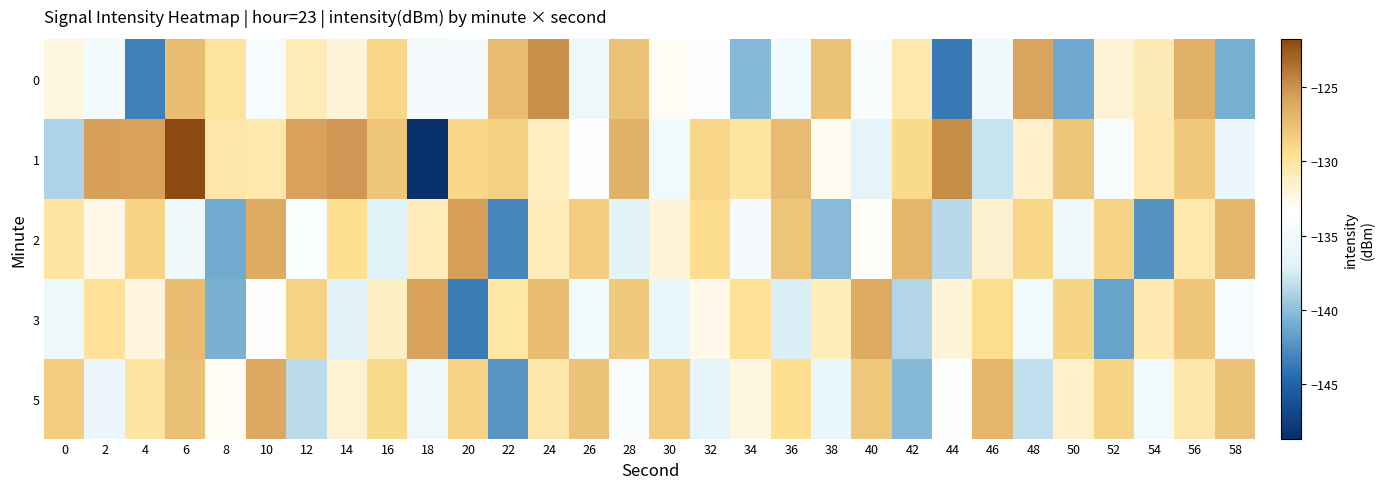

Reading right to left, transcribe all the data shown in this chart.

0: 58=-140.8	56=-126.6	54=-130.7	52=-131.9	50=-141.2	48=-125.9	46=-135.2	44=-143.7	42=-130.5	40=-134.0	38=-127.7	36=-135.0	34=-140.3	32=-133.7	30=-132.9	28=-127.6	26=-135.4	24=-124.9	22=-127.3	20=-134.5	18=-134.6	16=-128.9	14=-132.0	12=-130.8	10=-134.3	8=-130.0	6=-127.4	4=-143.4	2=-134.8	0=-132.2
1: 58=-135.7	56=-128.1	54=-130.6	52=-134.2	50=-127.9	48=-131.5	46=-138.0	44=-124.8	42=-129.2	40=-136.5	38=-132.8	36=-127.3	34=-130.0	32=-128.9	30=-135.1	28=-126.7	26=-133.4	24=-131.2	22=-128.5	20=-129.0	18=-148.7	16=-127.8	14=-125.3	12=-125.8	10=-130.6	8=-130.3	6=-121.7	4=-125.8	2=-125.7	0=-138.9
2: 58=-127.1	56=-130.5	54=-142.3	52=-128.6	50=-135.4	48=-129.0	46=-131.7	44=-138.5	42=-126.9	40=-133.1	38=-140.2	36=-127.8	34=-134.5	32=-129.3	30=-132.0	28=-136.7	26=-128.4	24=-130.9	22=-143.1	20=-125.6	18=-131.0	16=-137.2	14=-129.5	12=-133.8	10=-126.3	8=-141.0	6=-135.2	4=-128.7	2=-132.4	0=-130.1
3: 58=-134.3	56=-127.9	54=-130.6	52=-141.5	50=-128.8	48=-135.1	46=-129.4	44=-132.0	42=-138.7	40=-126.3	38=-131.0	36=-137.4	34=-129.7	32=-132.5	30=-135.9	28=-128.1	26=-134.8	24=-127.5	22=-130.2	20=-143.6	18=-125.8	16=-131.3	14=-136.9	12=-128.6	10=-133.2	8=-140.7	6=-127.4	4=-132.1	2=-129.8	0=-135.5
5: 58=-127.7	56=-130.4	54=-135.1	52=-128.8	50=-131.5	48=-138.2	46=-126.9	44=-133.6	42=-140.3	40=-128.0	38=-135.8	36=-129.5	34=-132.2	32=-136.6	30=-128.3	28=-134.0	26=-127.7	24=-130.4	22=-142.2	20=-128.7	18=-135.5	16=-129.1	14=-131.8	12=-138.4	10=-126.2	8=-132.9	6=-127.6	4=-130.1	2=-135.7	0=-128.4